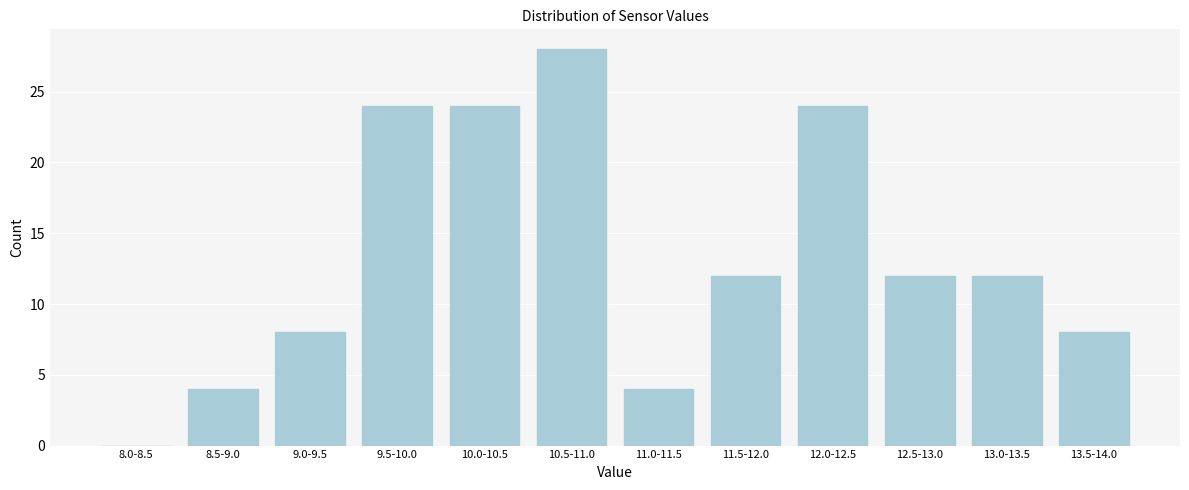

Reading right to left, extract all data points from this chart.

13.5-14.0=8	13.0-13.5=12	12.5-13.0=12	12.0-12.5=24	11.5-12.0=12	11.0-11.5=4	10.5-11.0=28	10.0-10.5=24	9.5-10.0=24	9.0-9.5=8	8.5-9.0=4	8.0-8.5=0